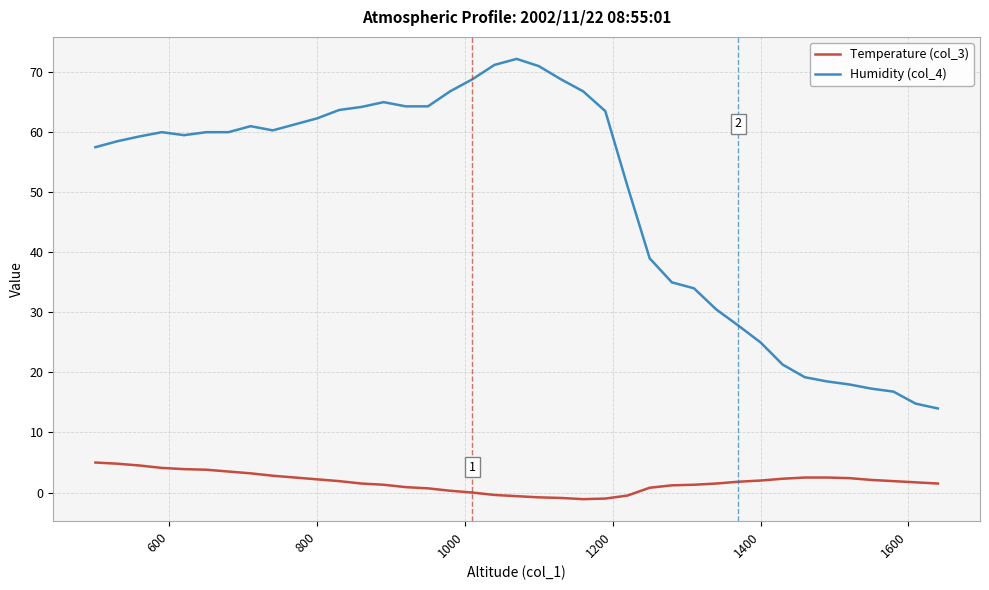

List the series in order of their peak value, highest first.

Humidity (col_4), Temperature (col_3)